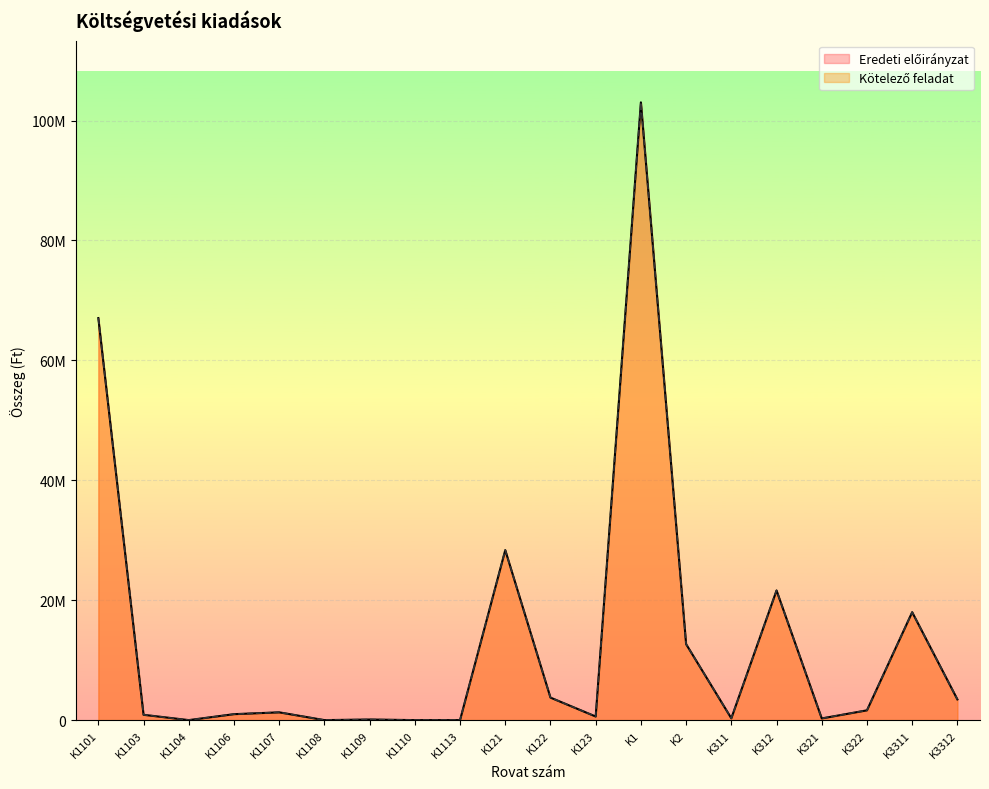

What is the label of the 17th point from the right?

K1106